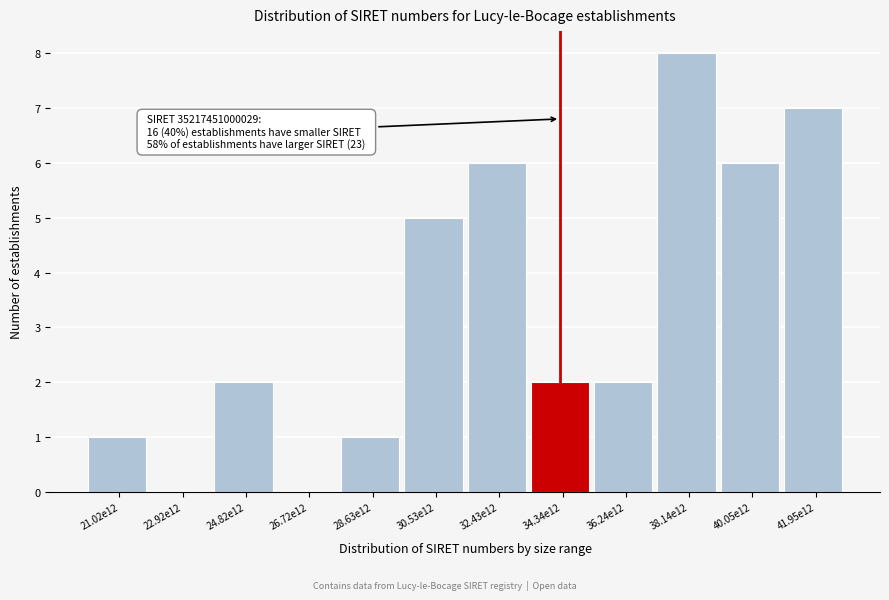

Reading left to right, transcribe all the data shown in this chart.

21.02e12=1	22.92e12=0	24.82e12=2	26.72e12=0	28.63e12=1	30.53e12=5	32.43e12=6	34.34e12=2	36.24e12=2	38.14e12=8	40.05e12=6	41.95e12=7